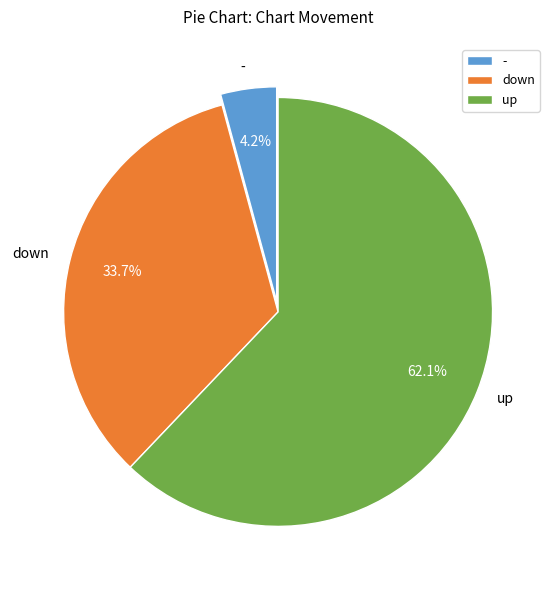

The up slice represents 62% of the pie. True or false?

True